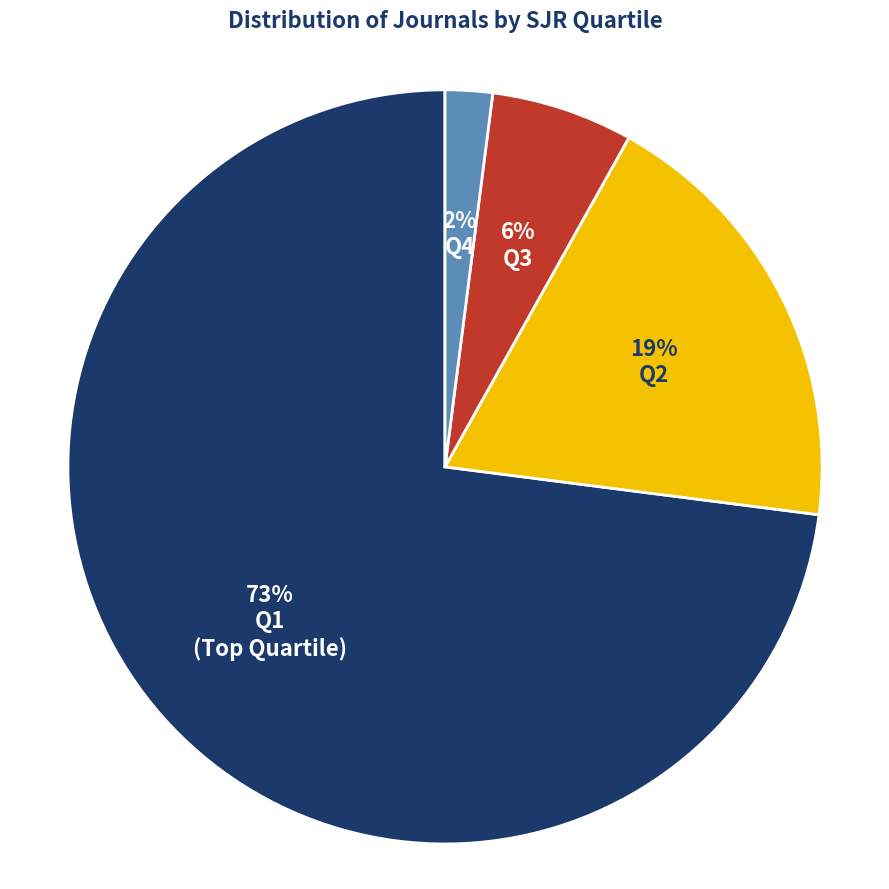

How many slices are in this pie chart?

4